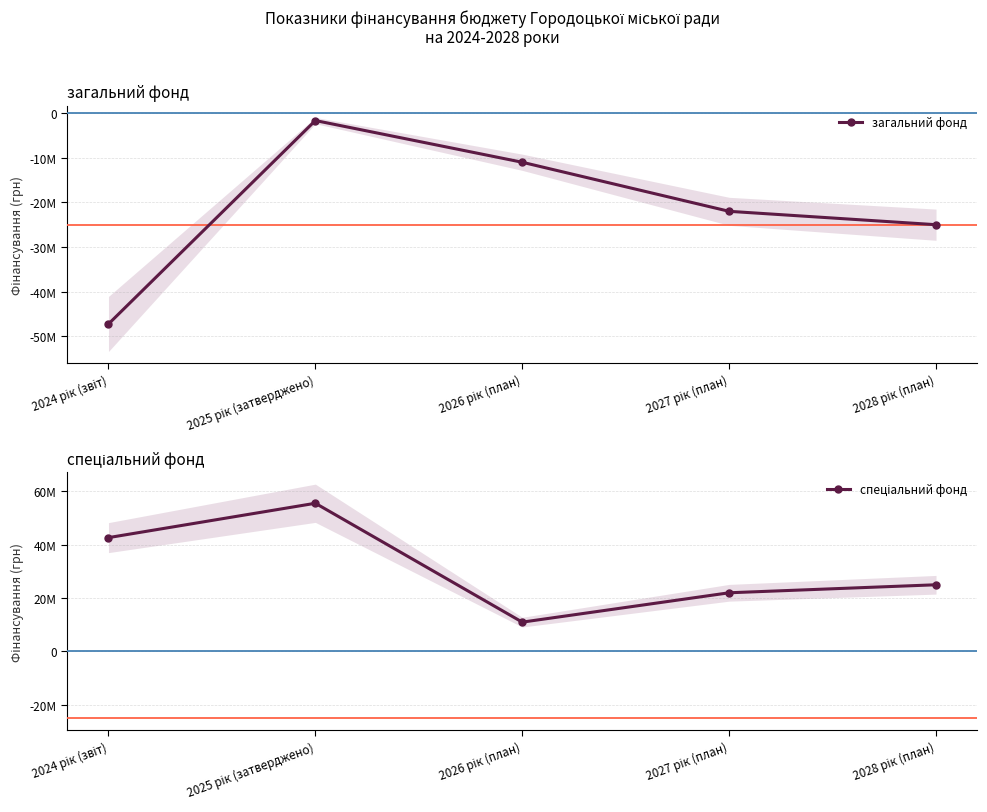

Reading left to right, list all the values displayed in this chart.

загальний фонд: 2024 рік (звіт)=-47261303	2025 рік (затверджено)=-1648545	2026 рік (план)=-11000000	2027 рік (план)=-22000000	2028 рік (план)=-25000000
спеціальний фонд: 2024 рік (звіт)=42665235	2025 рік (затверджено)=55539710	2026 рік (план)=11000000	2027 рік (план)=22000000	2028 рік (план)=25000000